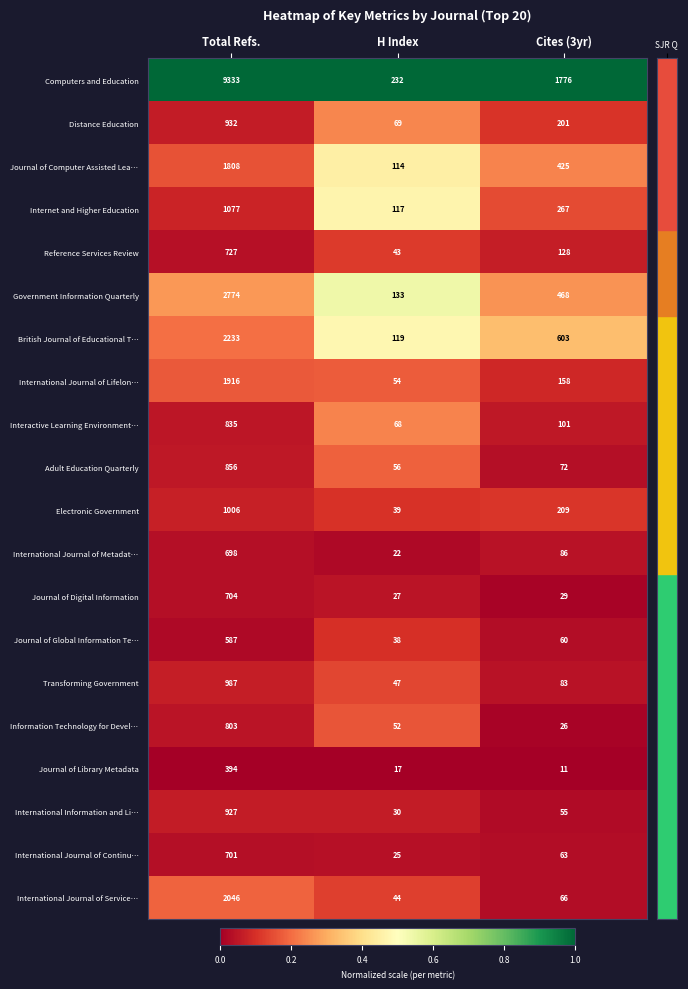

What is the sum of the Distance Education values at Cites (3yr) and Total Refs.?

1133